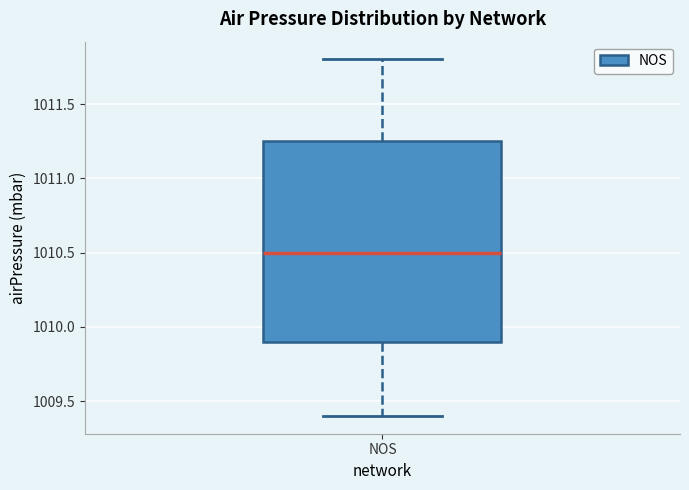

Where is the lower edge of the box for NOS on the y-axis? The values are not printed on the chart, so give them approximately, as read against the axis.

1009.90